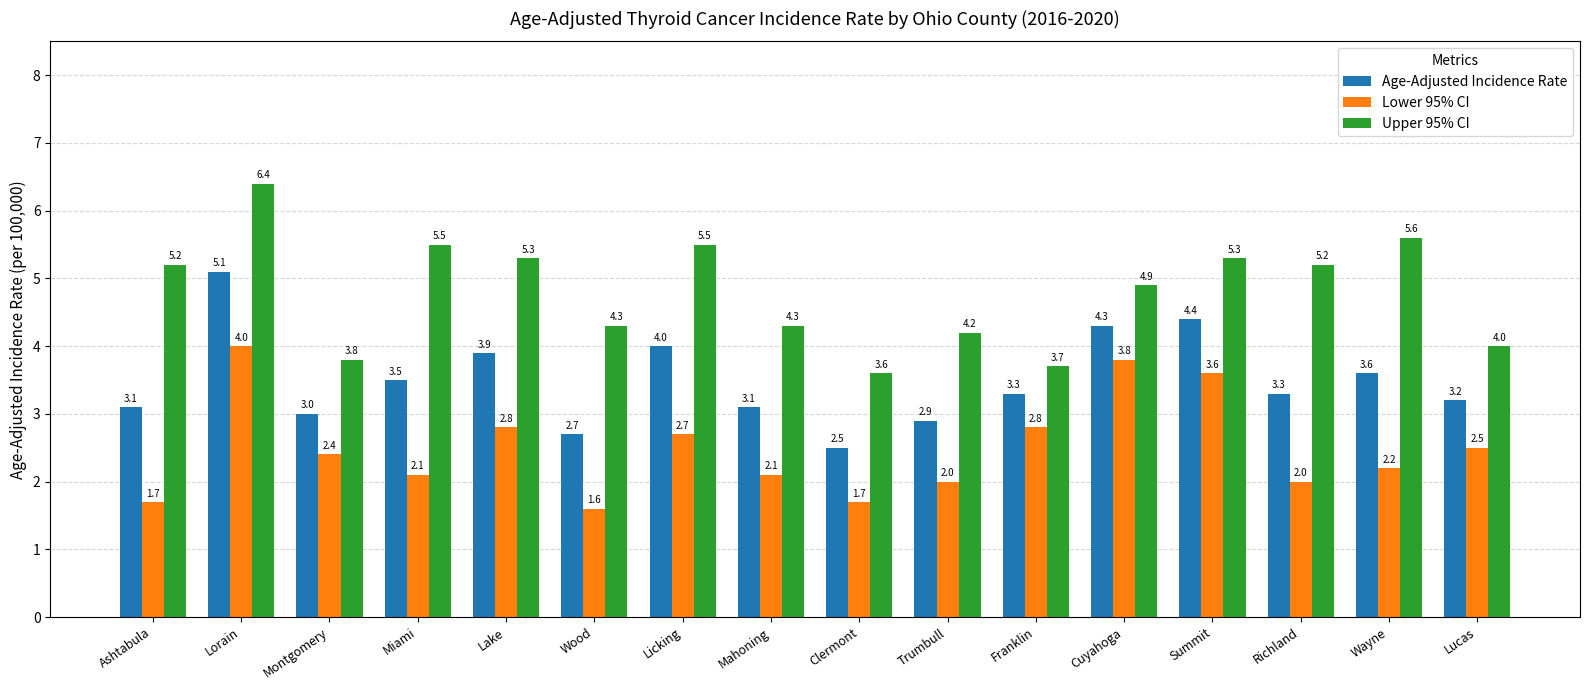

The value of Age-Adjusted Incidence Rate at Wood is 2.7. True or false?

True